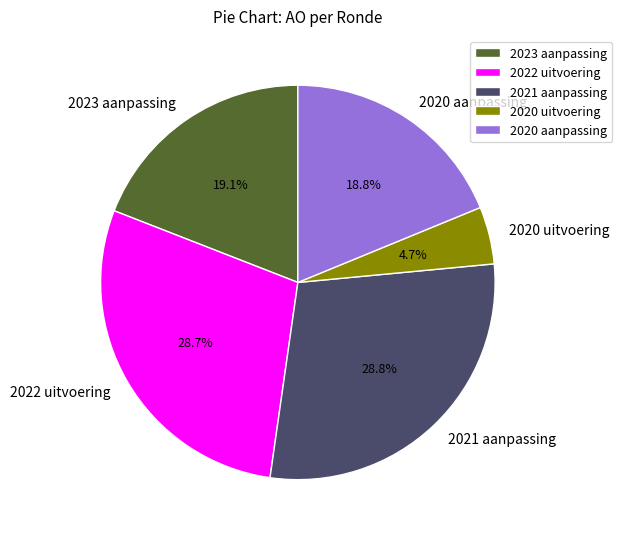

What percentage do 2023 aanpassing and 2020 uitvoering together represent?

23.8%